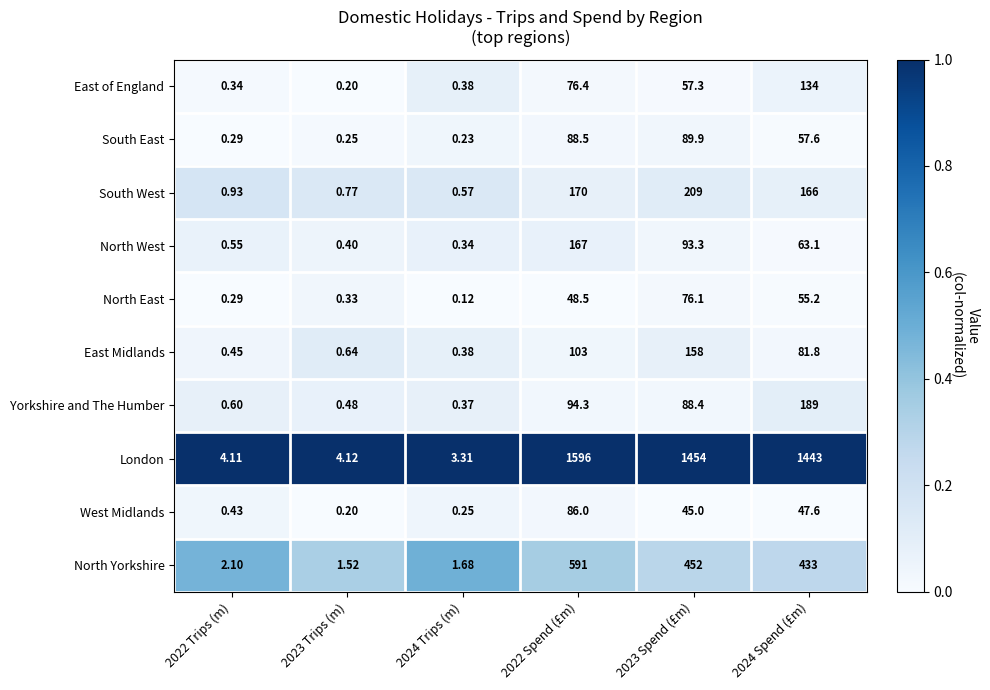

List the series in order of their peak value, lowest first.

North East, West Midlands, South East, East of England, East Midlands, North West, Yorkshire and The Humber, South West, North Yorkshire, London